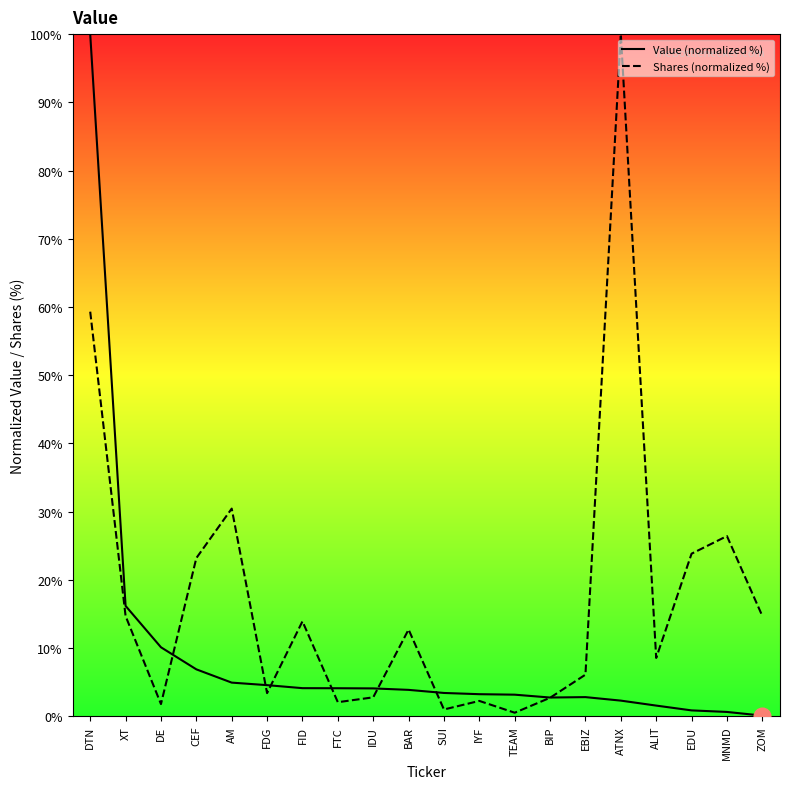

What are all the series names shown in the legend?

Value (normalized %), Shares (normalized %)